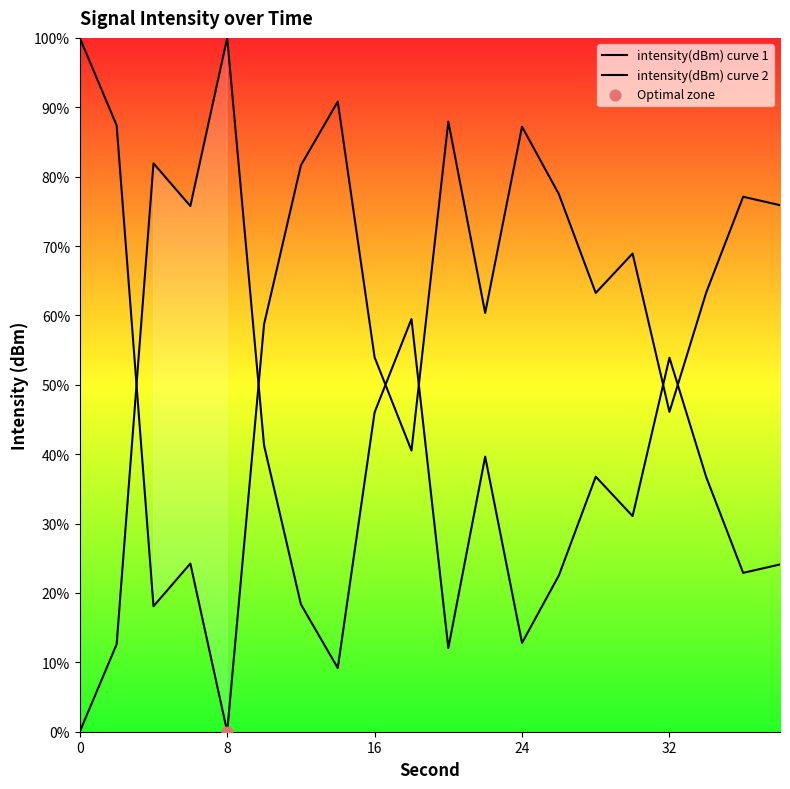

Which series reaches the maximum Y coordinate?

intensity(dBm) curve 1